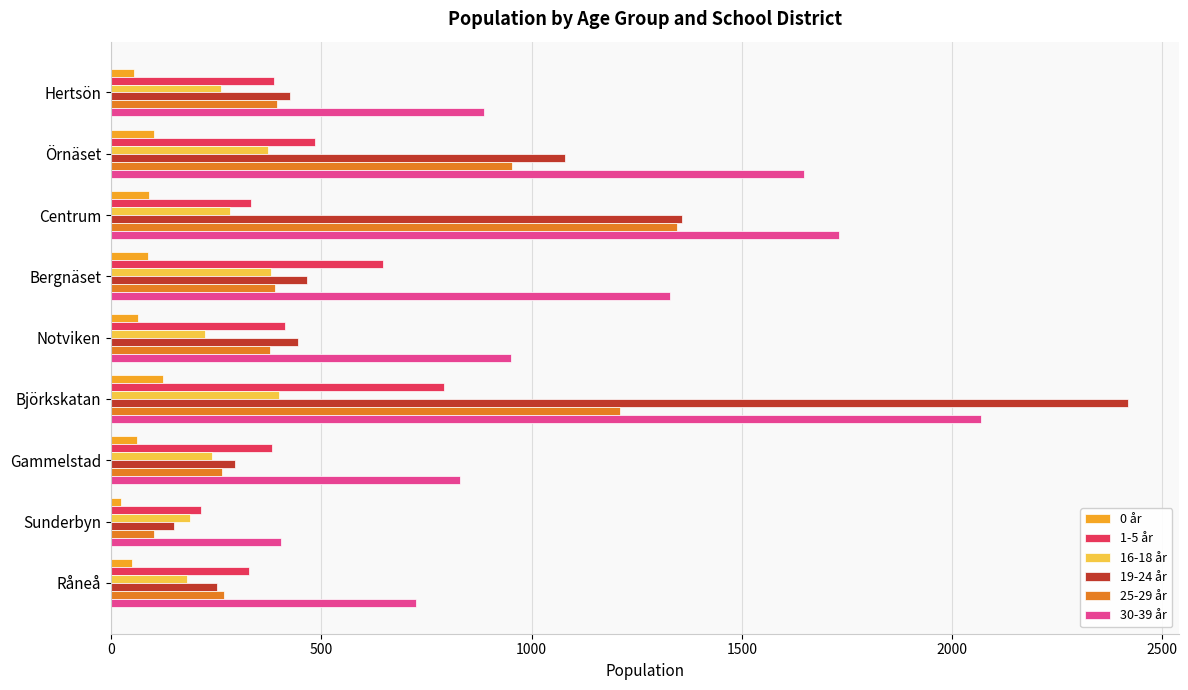

Which series has the largest range (max minus min)?

19-24 år